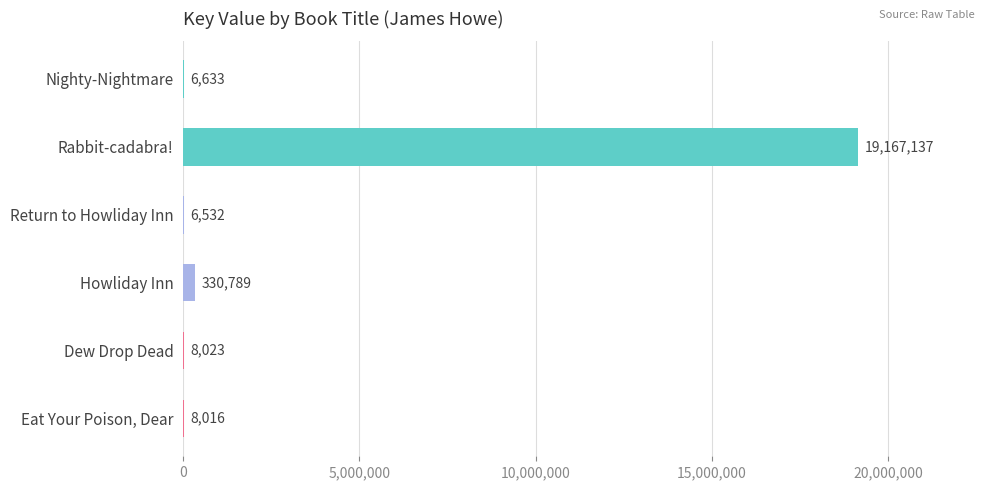

What is the sum of the values at Return to Howliday Inn and Eat Your Poison, Dear?

14548